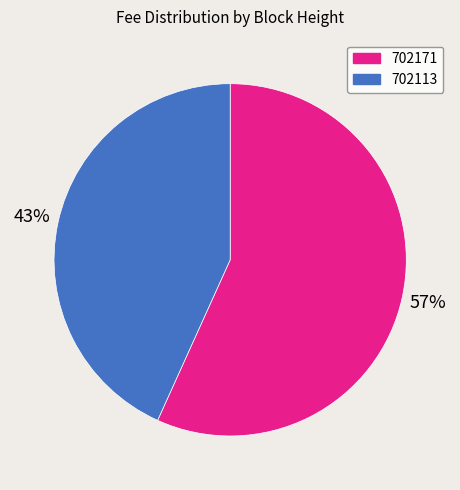

How many segments does this pie chart have?

2